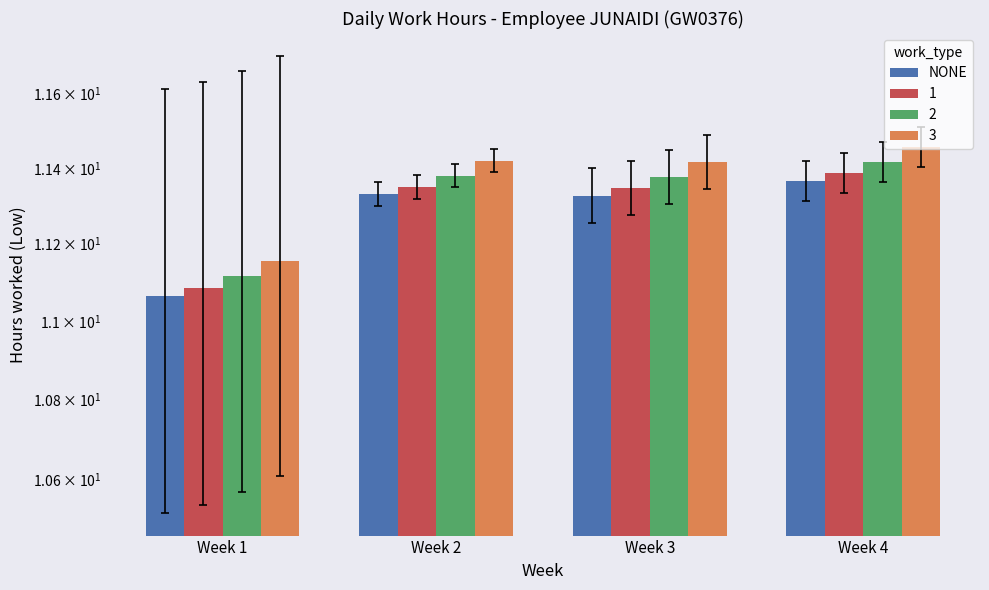

Reading right to left, transcribe all the data shown in this chart.

11.4	11.3	11.3	11.1